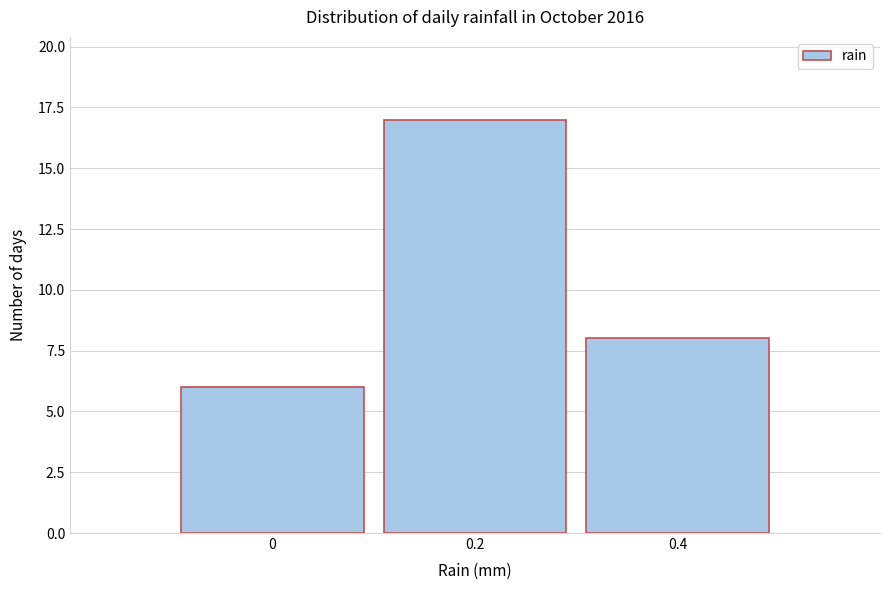

How tall is the bar that spans -0.1 to 0.1 on the x-axis? The values are not printed on the chart, so give them approximately, as read against the axis.

6